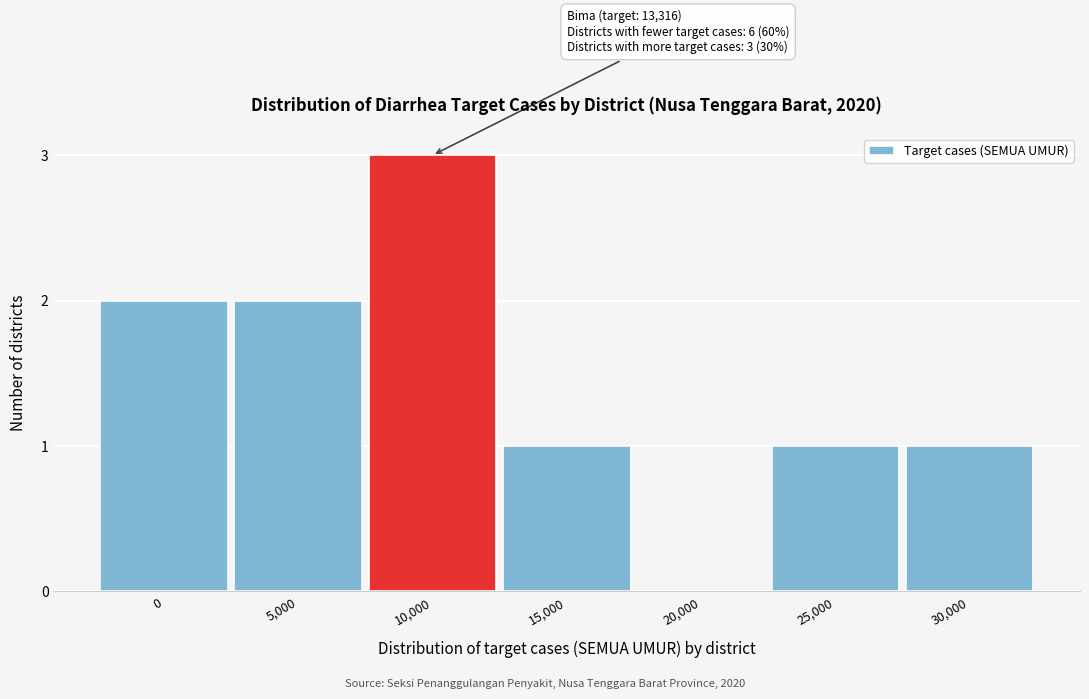

Reading left to right, extract all data points from this chart.

0=2	5,000=2	10,000=3	15,000=1	20,000=0	25,000=1	30,000=1